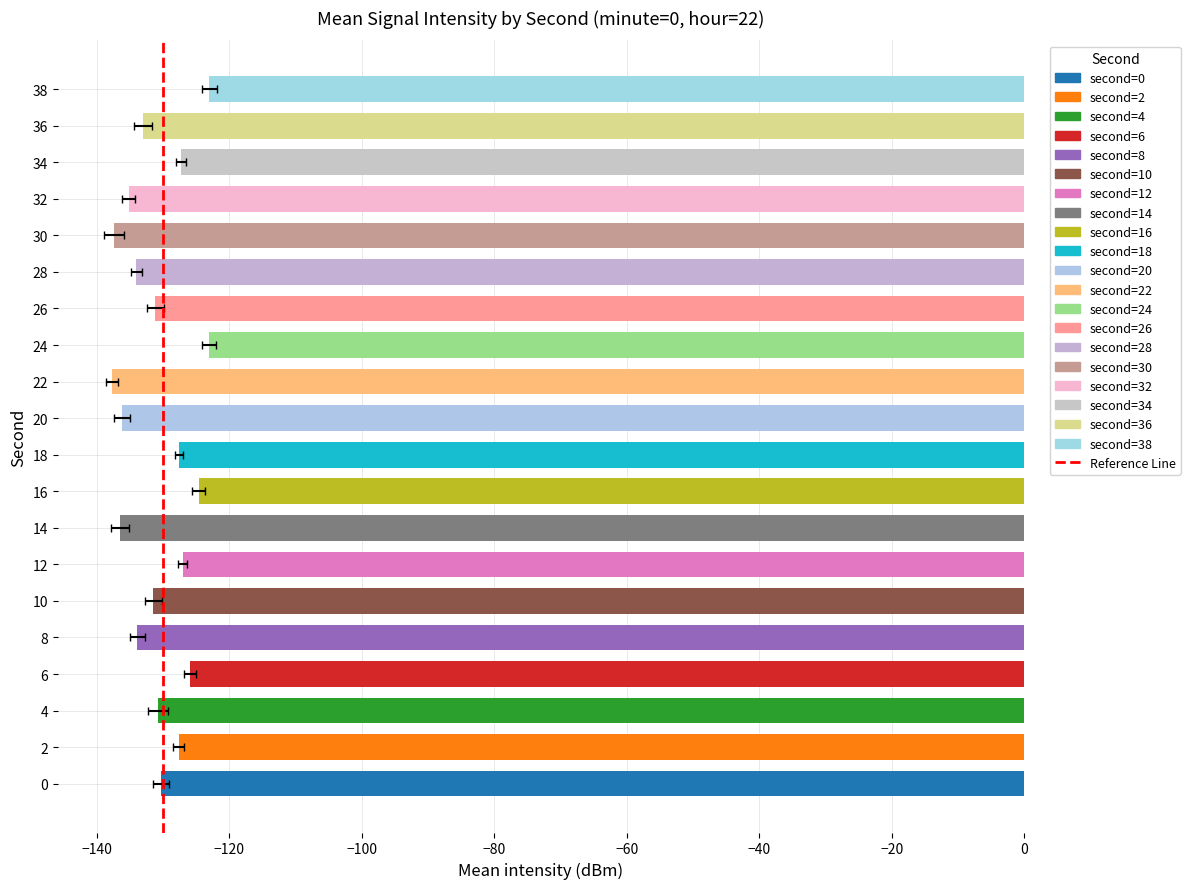

What is the change in value from 10 to 28?

-2.5